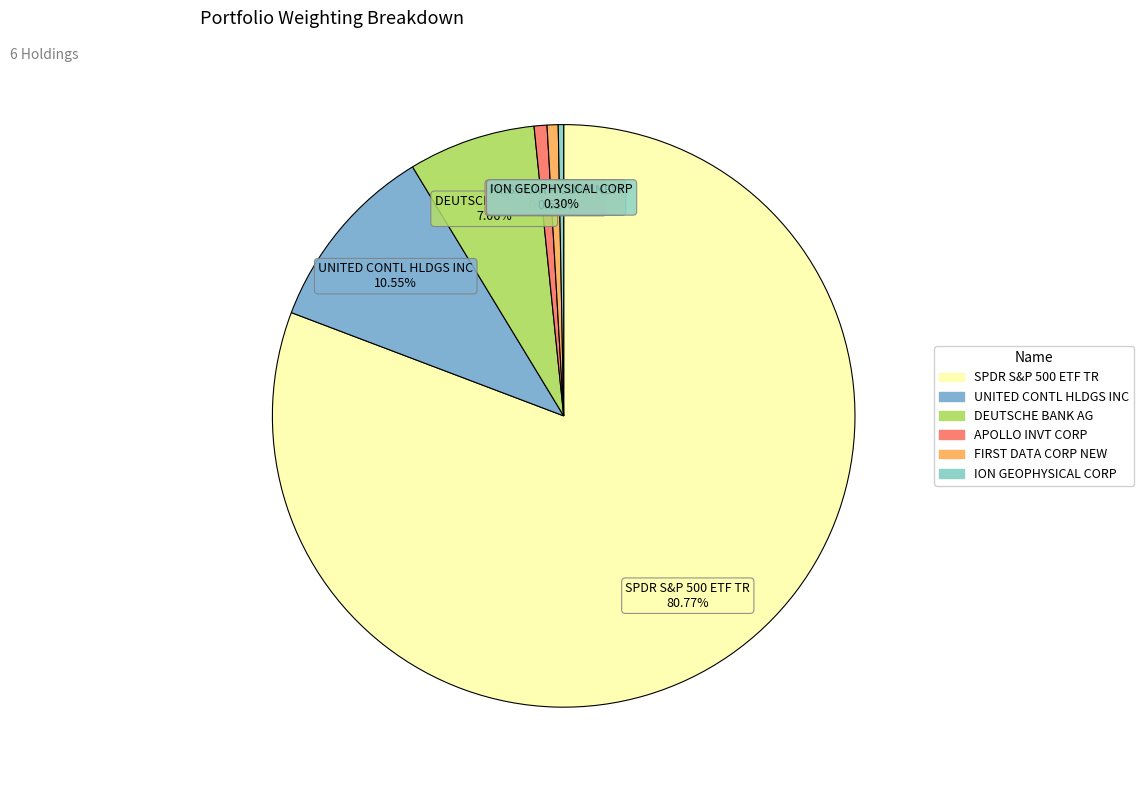

Is there a majority slice in this chart?

Yes